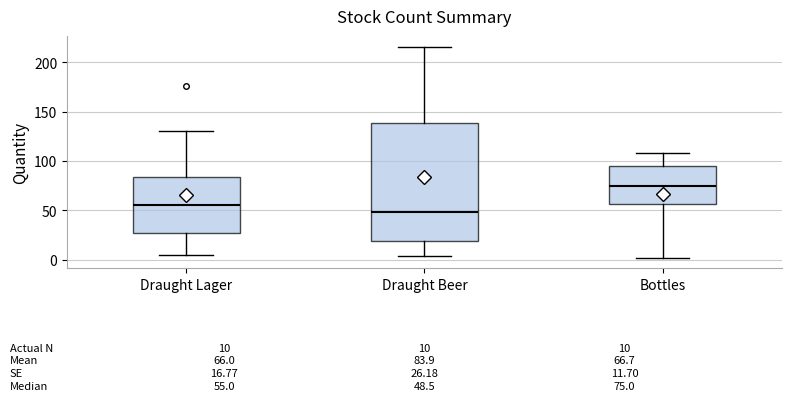

Which box's median line is the lowest?

Draught Beer